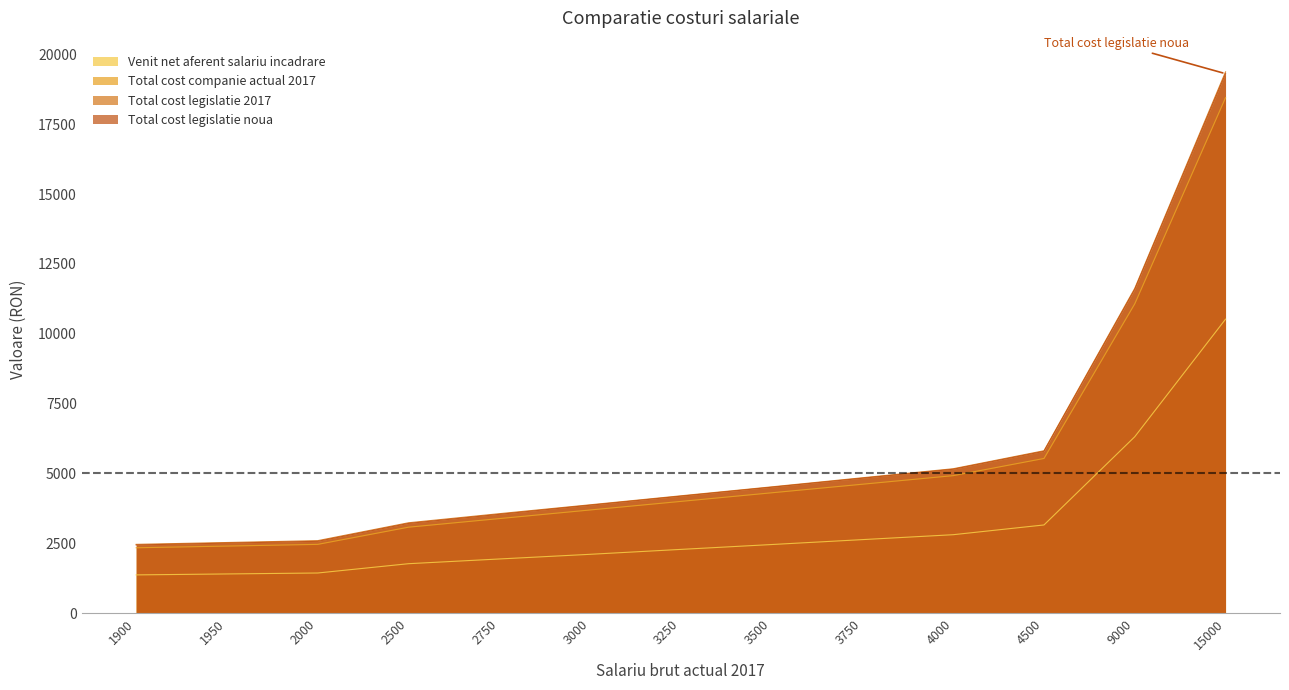

What is the difference between the Total cost legislatie 2017 values at 3750 and 1900?

2384